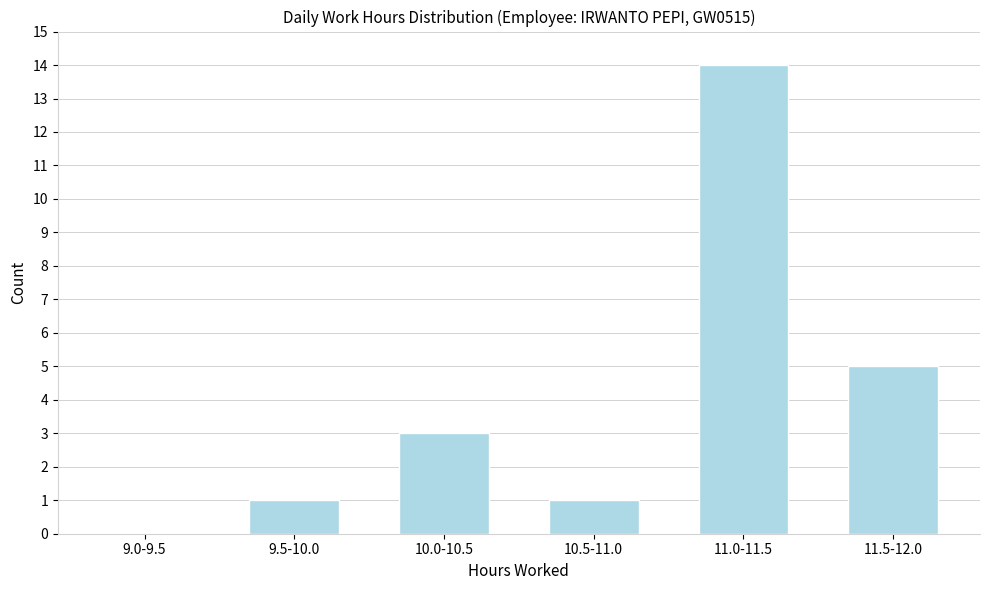

Reading left to right, what are all the values shown in this chart?

9.0-9.5=0	9.5-10.0=1	10.0-10.5=3	10.5-11.0=1	11.0-11.5=14	11.5-12.0=5